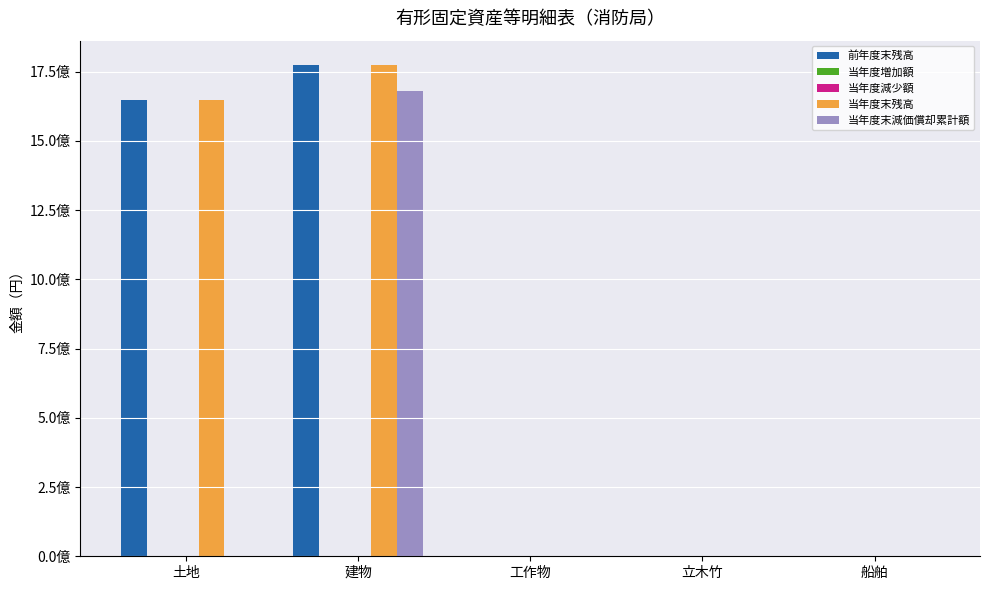

What is the sum of the 当年度末残高 values at 立木竹 and 建物?

1773204338